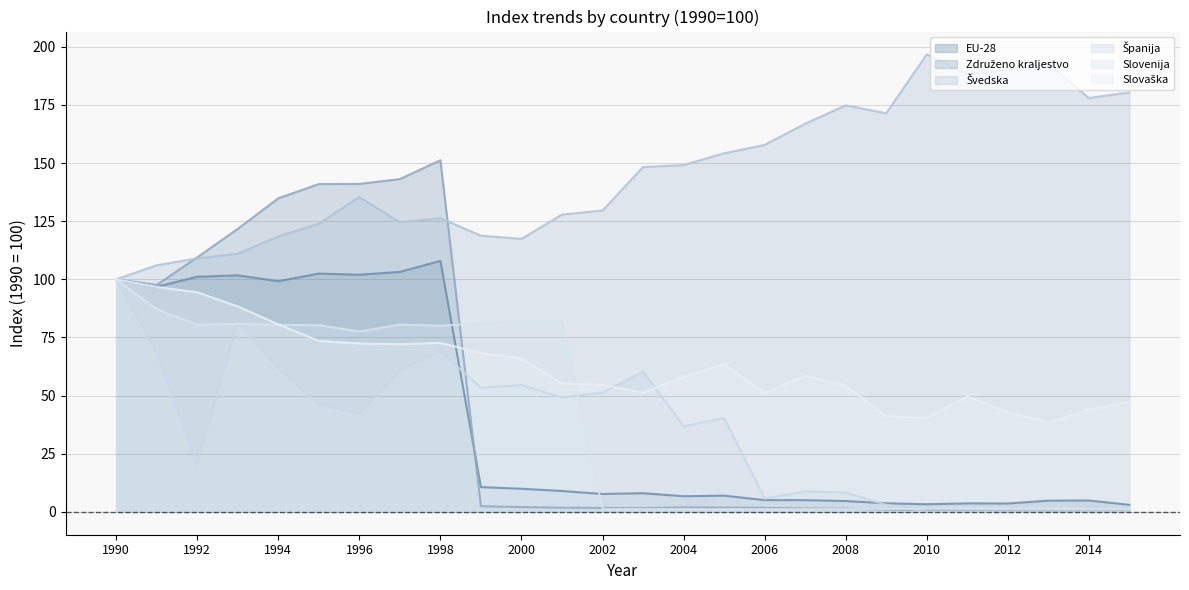

List the series in order of their peak value, lowest first.

Španija, Slovenija, Slovaška, EU-28, Združeno kraljestvo, Švedska